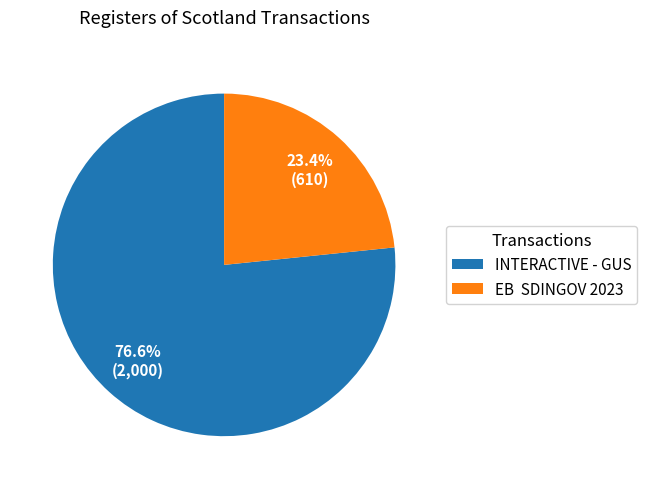

Rank the categories by value from lowest to highest.

EB SDINGOV 2023, INTERACTIVE - GUS